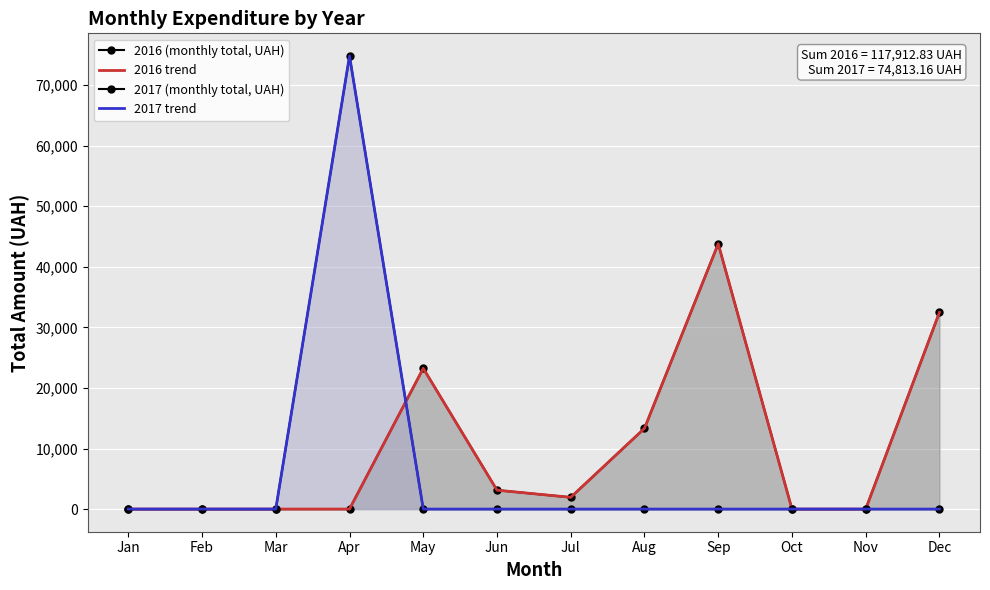

Reading left to right, transcribe all the data shown in this chart.

2016 (monthly total, UAH): Jan=0.0	Feb=0.0	Mar=0.0	Apr=0.0	May=23241.6	Jun=3117.0	Jul=1937.8	Aug=13328.6	Sep=43807.8	Oct=0.0	Nov=0.0	Dec=32480.0
2016 trend: Jan=0.0	Feb=0.0	Mar=0.0	Apr=0.0	May=23241.6	Jun=3117.0	Jul=1937.8	Aug=13328.6	Sep=43807.8	Oct=0.0	Nov=0.0	Dec=32480.0
2017 (monthly total, UAH): Jan=0.0	Feb=0.0	Mar=0.0	Apr=74813.2	May=0.0	Jun=0.0	Jul=0.0	Aug=0.0	Sep=0.0	Oct=0.0	Nov=0.0	Dec=0.0
2017 trend: Jan=0.0	Feb=0.0	Mar=0.0	Apr=74813.2	May=0.0	Jun=0.0	Jul=0.0	Aug=0.0	Sep=0.0	Oct=0.0	Nov=0.0	Dec=0.0